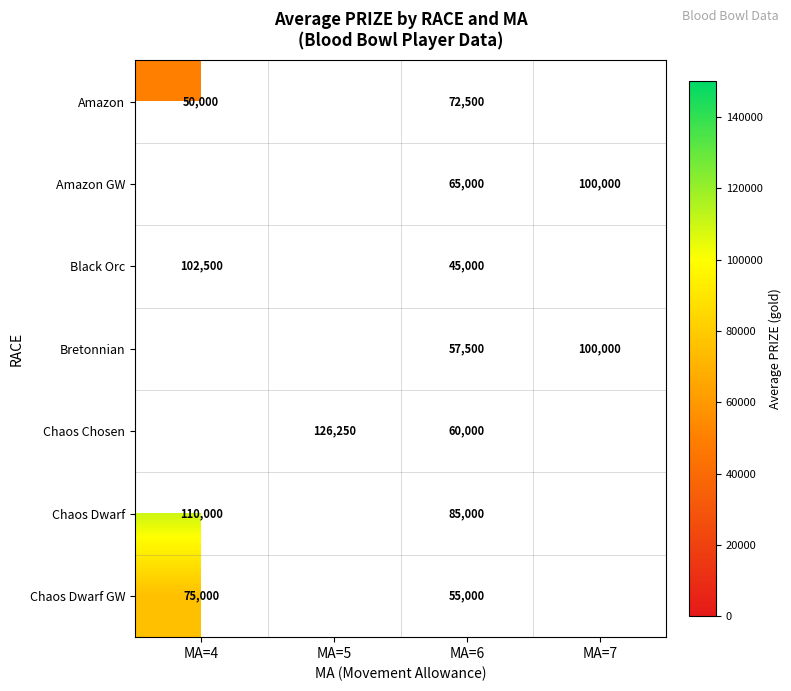

At how many categories does at least one series exceed 77688?

4